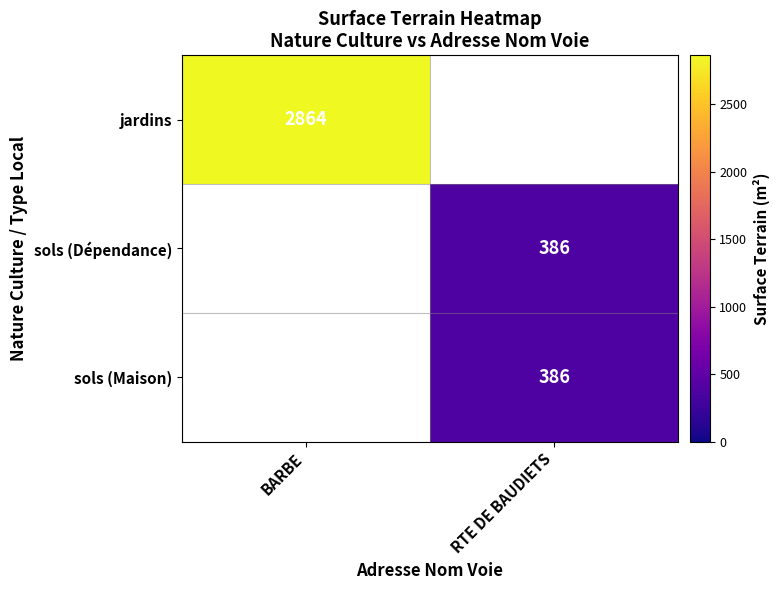

At how many categories does at least one series exceed 2850?

1